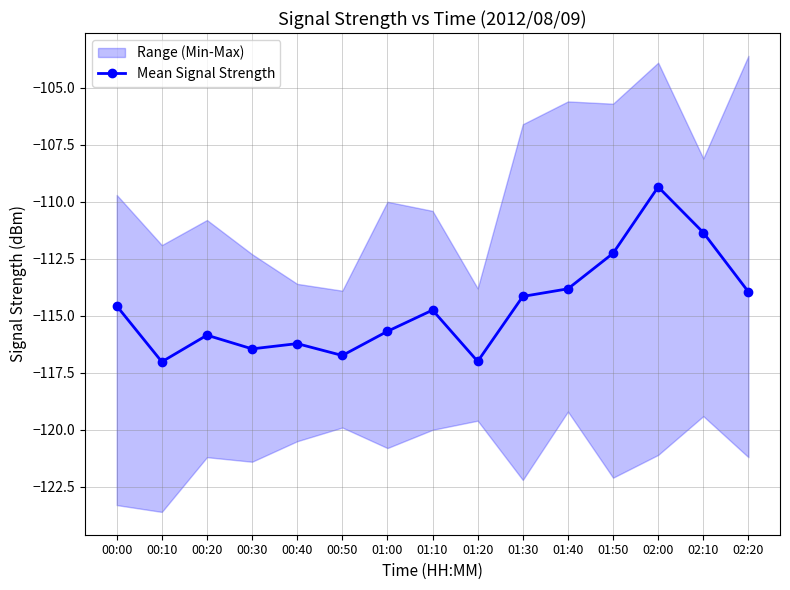

What is the label of the 3rd point from the left?

00:20